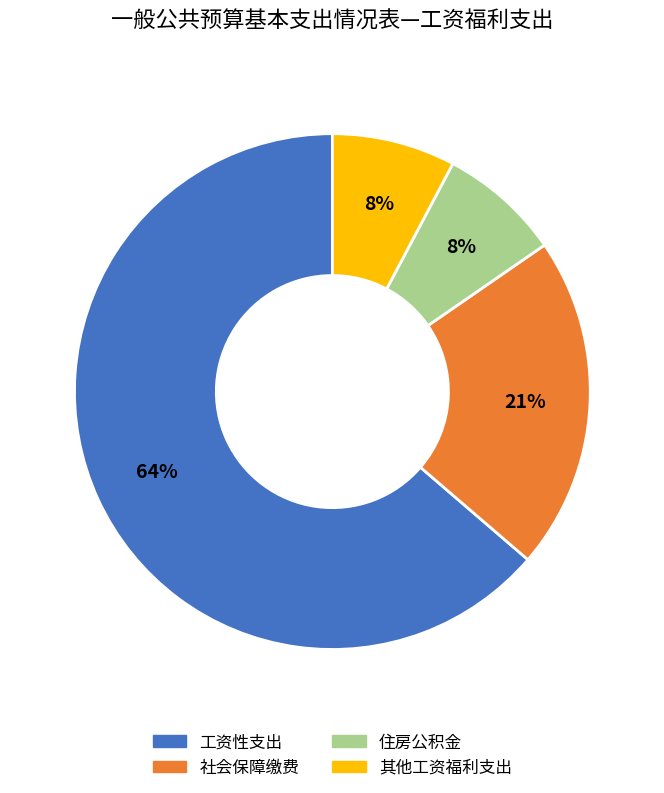

Is the sum of 其他工资福利支出 and 住房公积金 greater than half?

No